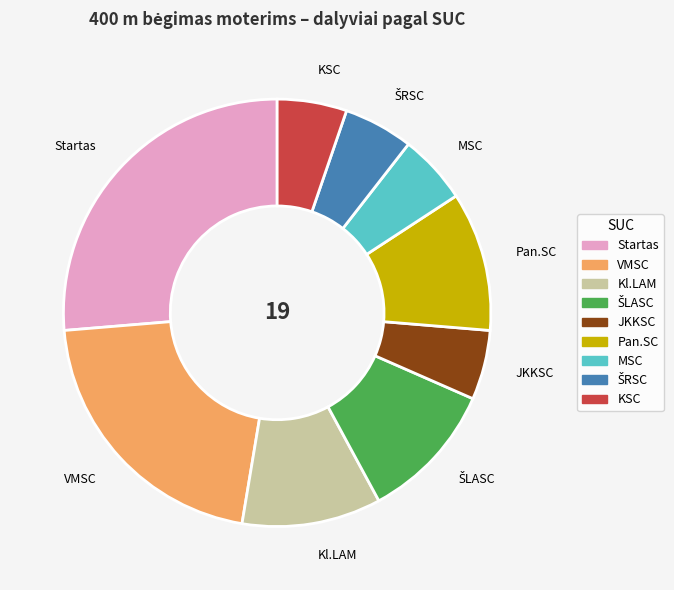

How many segments does this pie chart have?

9